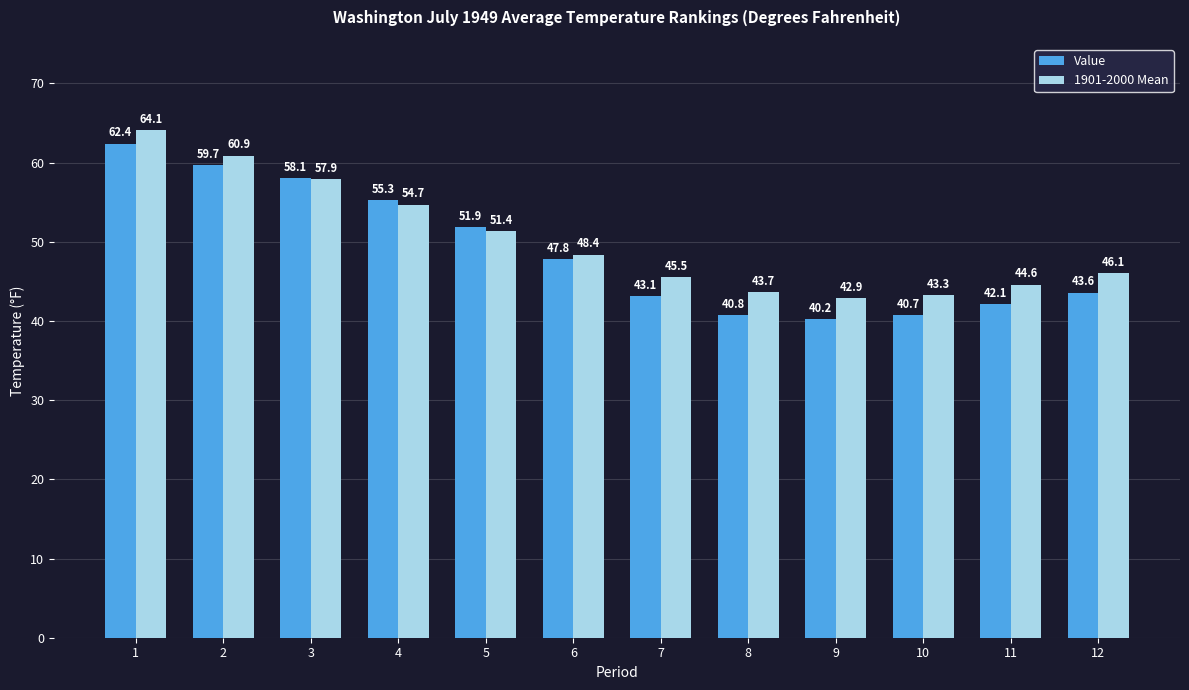

Reading left to right, list all the values displayed in this chart.

Value: 1=62.4	2=59.7	3=58.1	4=55.3	5=51.9	6=47.8	7=43.1	8=40.8	9=40.2	10=40.7	11=42.1	12=43.6
1901-2000 Mean: 1=64.1	2=60.9	3=57.9	4=54.7	5=51.4	6=48.4	7=45.5	8=43.7	9=42.9	10=43.3	11=44.6	12=46.1